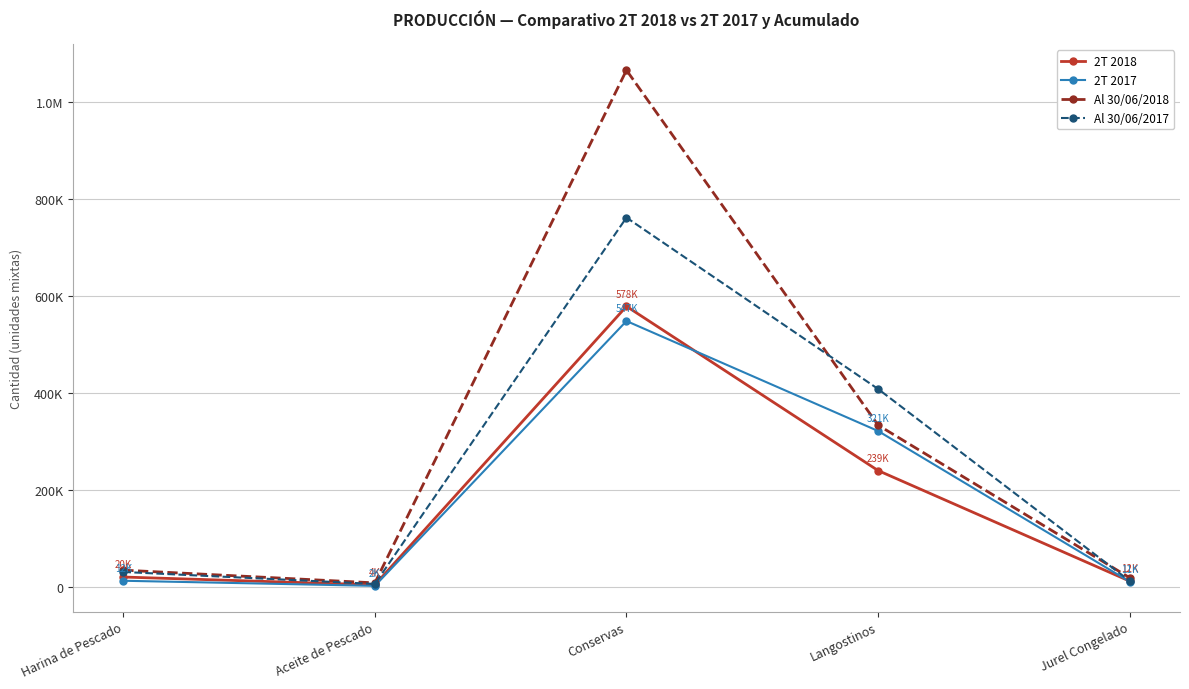

Reading right to left, what are all the values shown in this chart?

2T 2018: Jurel Congelado=12178	Langostinos=239952	Conservas=578226	Aceite de Pescado=4537	Harina de Pescado=20632
2T 2017: Jurel Congelado=11130	Langostinos=321441	Conservas=547951	Aceite de Pescado=2460	Harina de Pescado=12965
Al 30/06/2018: Jurel Congelado=19174	Langostinos=333493	Conservas=1064613	Aceite de Pescado=8576	Harina de Pescado=34835
Al 30/06/2017: Jurel Congelado=12663	Langostinos=407986	Conservas=760984	Aceite de Pescado=6406	Harina de Pescado=31105